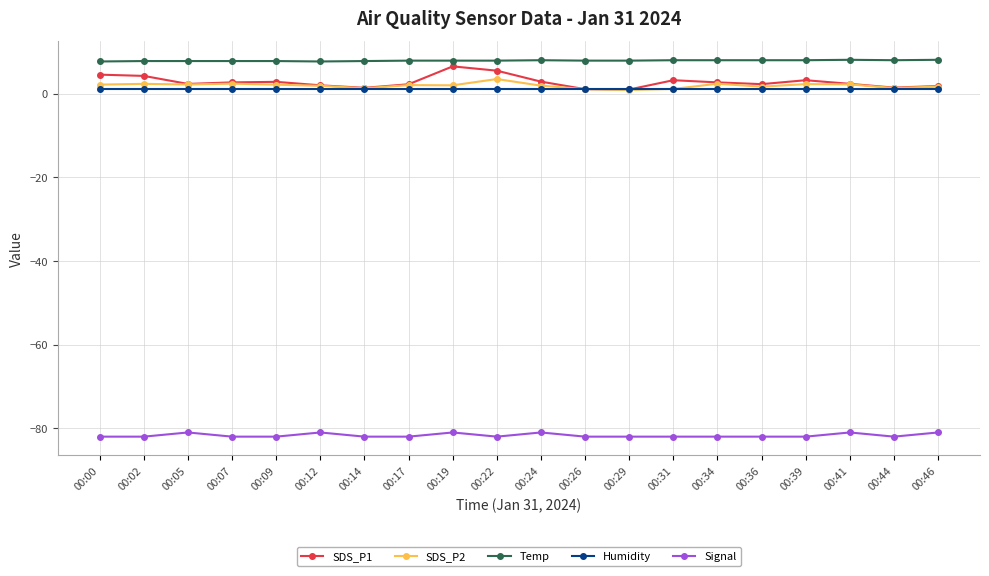

What is the difference between the highest and lowest values at 00:34?

90.0